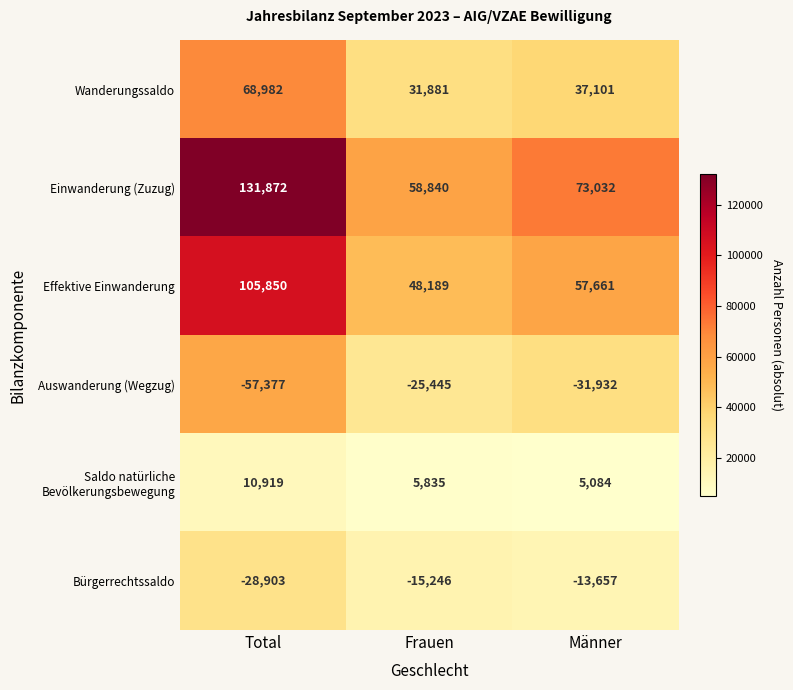

Is it true that Einwanderung (Zuzug) equals 58840 at Frauen?

True